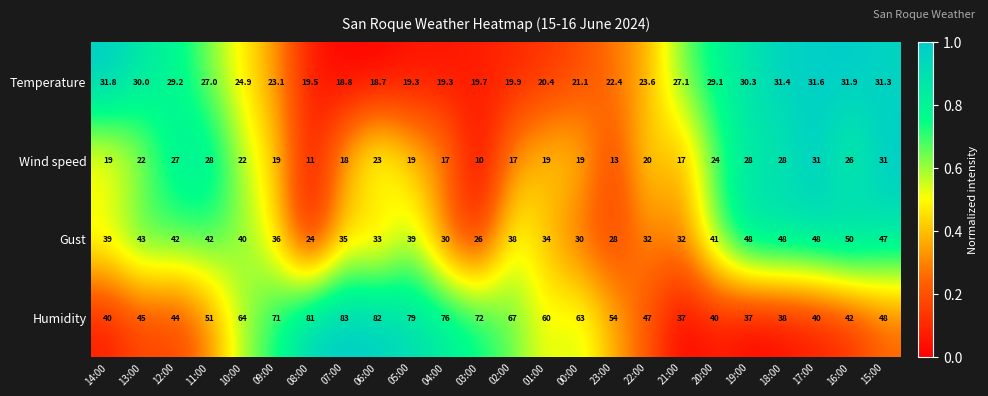

The value of Humidity at 06:00 is 40.6. True or false?

False